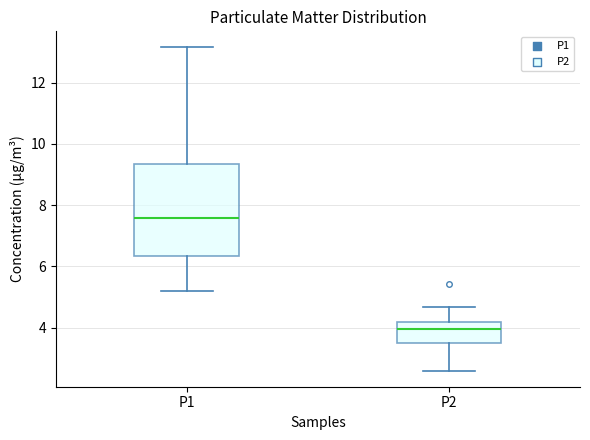

Which box has the highest median line?

P1